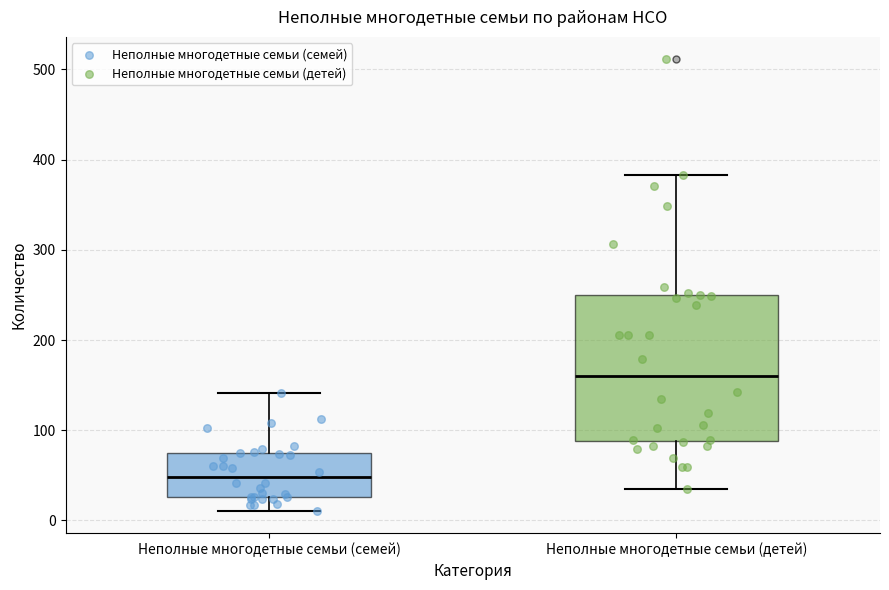

Reading left to right, read every box against the y-axis: the position of its median line, the range the box covers, and the ends of its whiskers. The values are not printed on the chart, so give them approximately, as read against the axis.

Неполные многодетные семьи (семей): median 50, box 30 to 70, whiskers 10 to 140
Неполные многодетные семьи (детей): median 160, box 90 to 250, whiskers 40 to 380